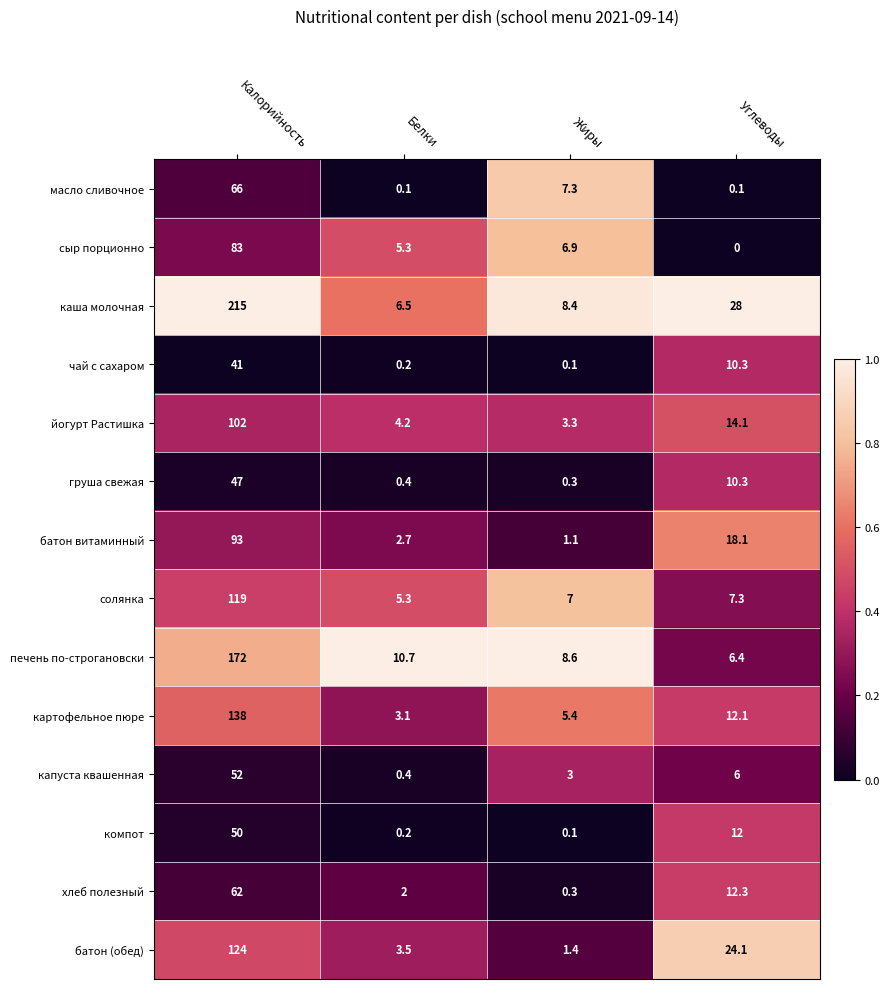

What is the sum of all груша свежая values?

58.0